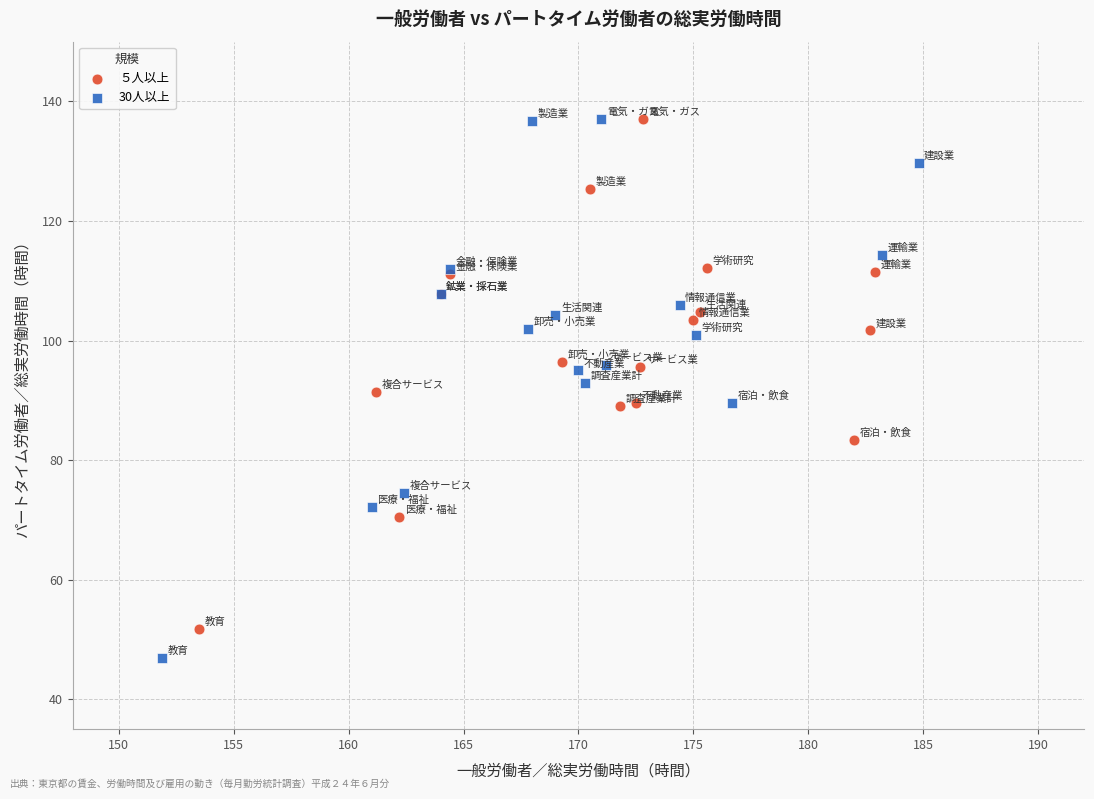

What are all the series names shown in the legend?

５人以上, 30人以上